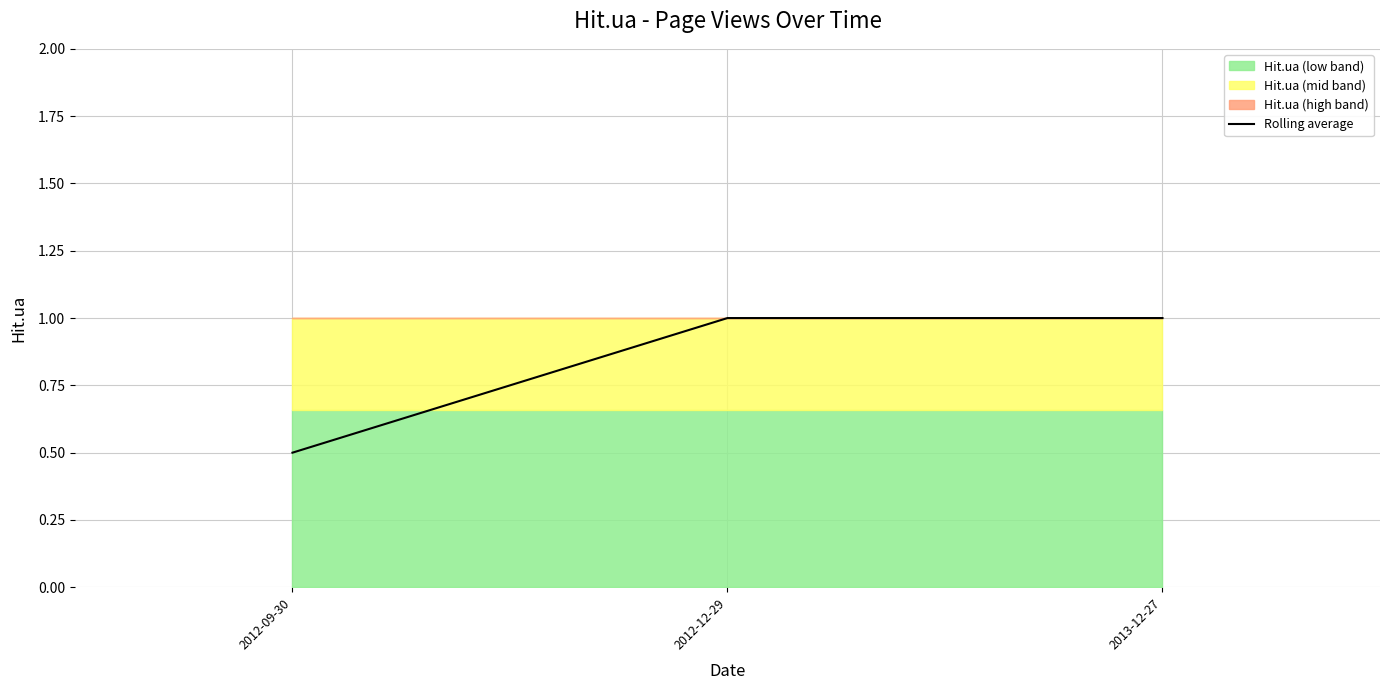

What is the label of the 3rd point from the right?

2012-09-30